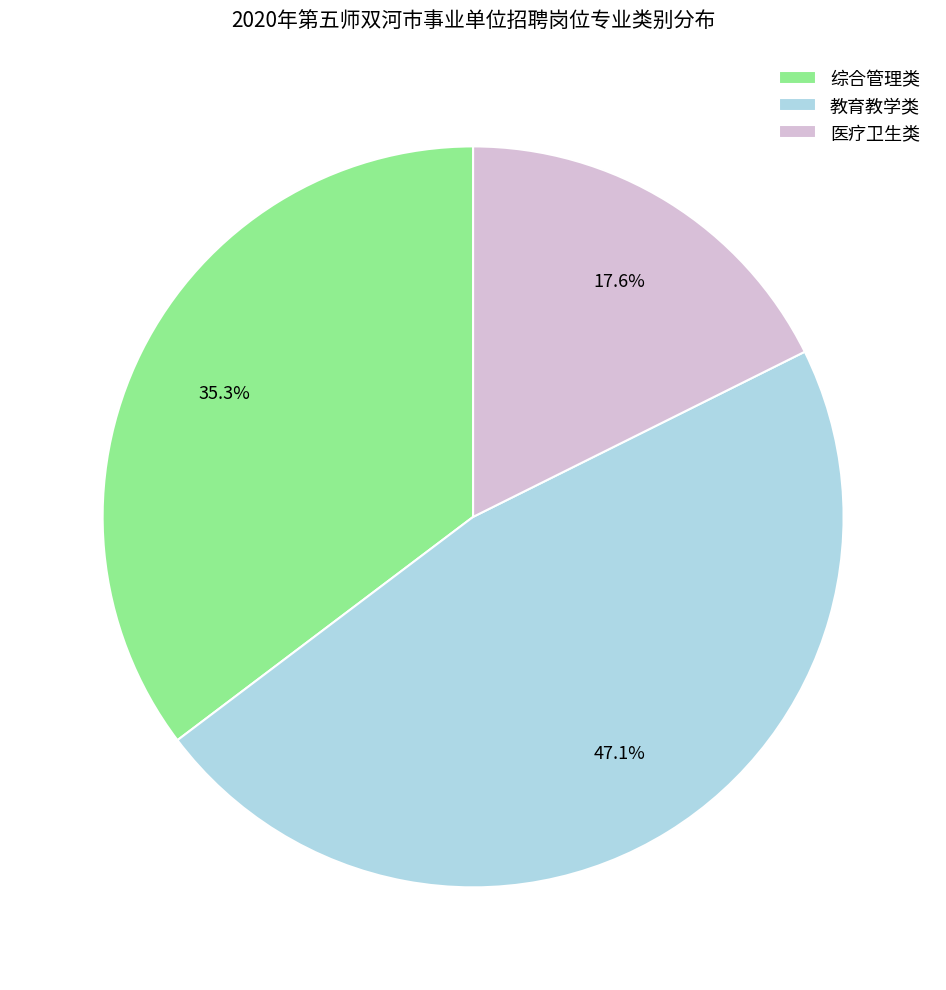

To the nearest percent, what is the difference between the 医疗卫生类 and 综合管理类 slice percentages?

18%